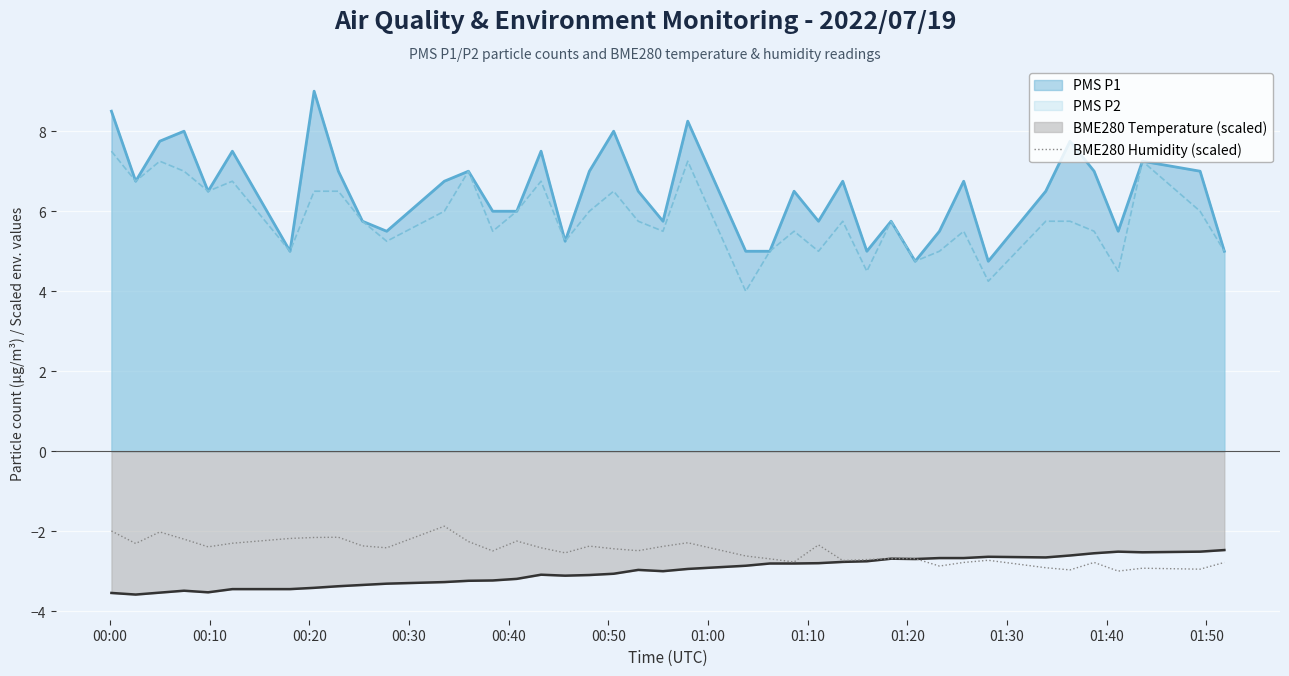

How many points are lower than both their immediate neighbors (excluding endpoints)?

12